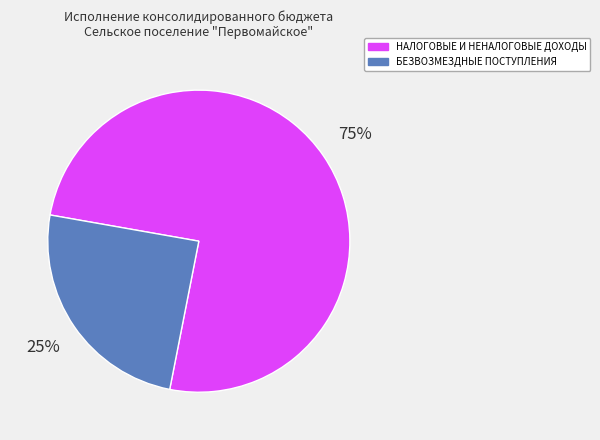

Rank the categories by value from highest to lowest.

НАЛОГОВЫЕ И НЕНАЛОГОВЫЕ ДОХОДЫ, БЕЗВОЗМЕЗДНЫЕ ПОСТУПЛЕНИЯ